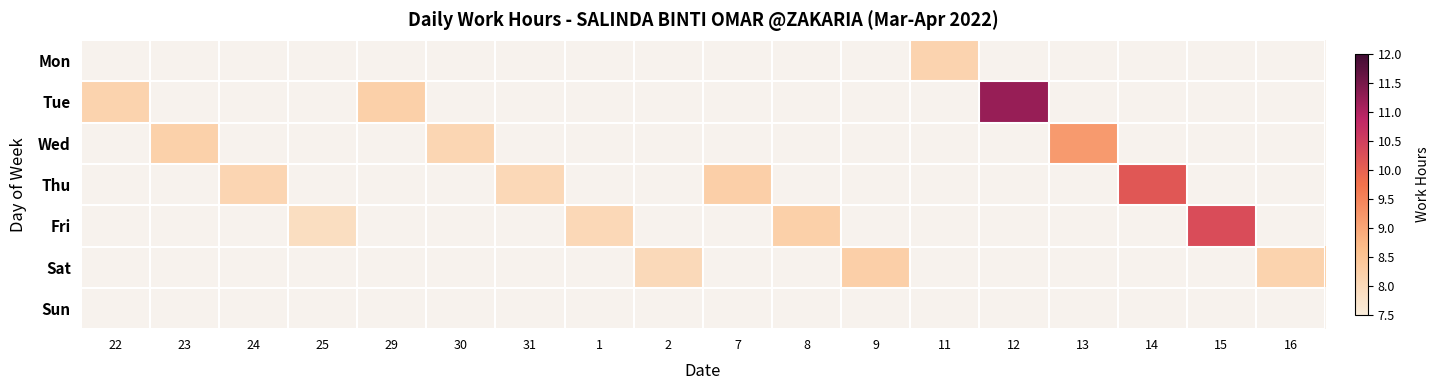

How many categories are shown in the chart?

18